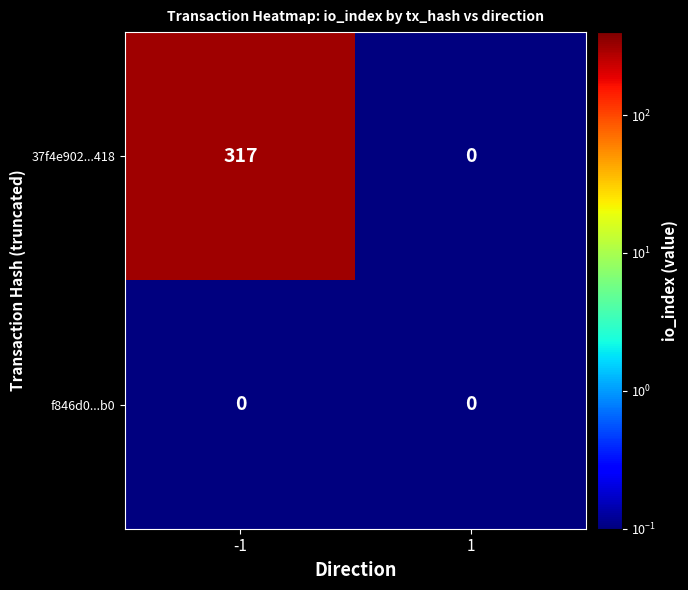

What is the approximate value of 37f4e902...418 at -1?

317